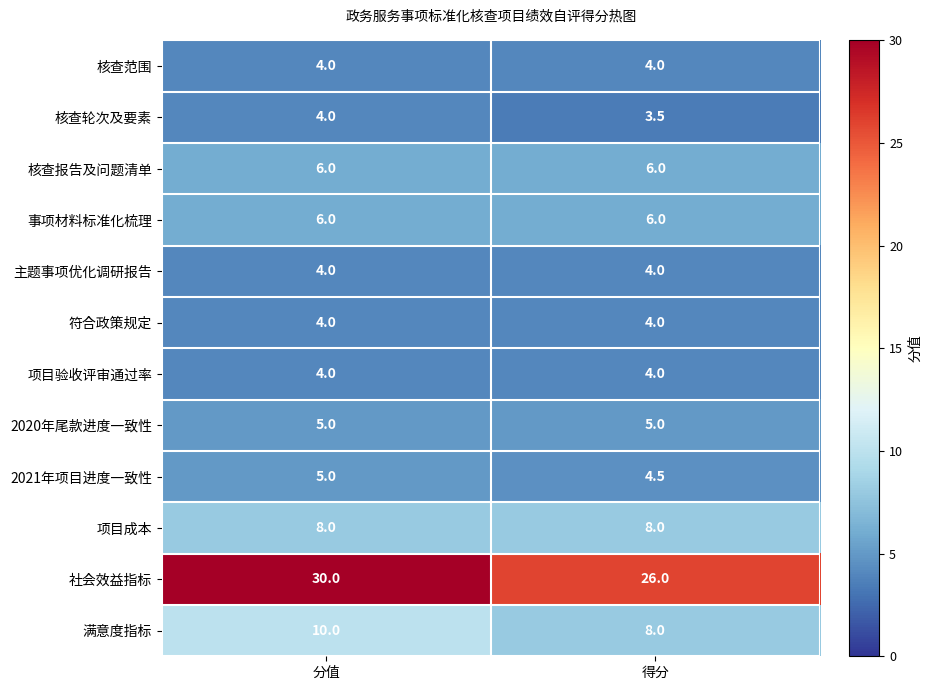

What is the sum of all 项目成本 values?

16.0